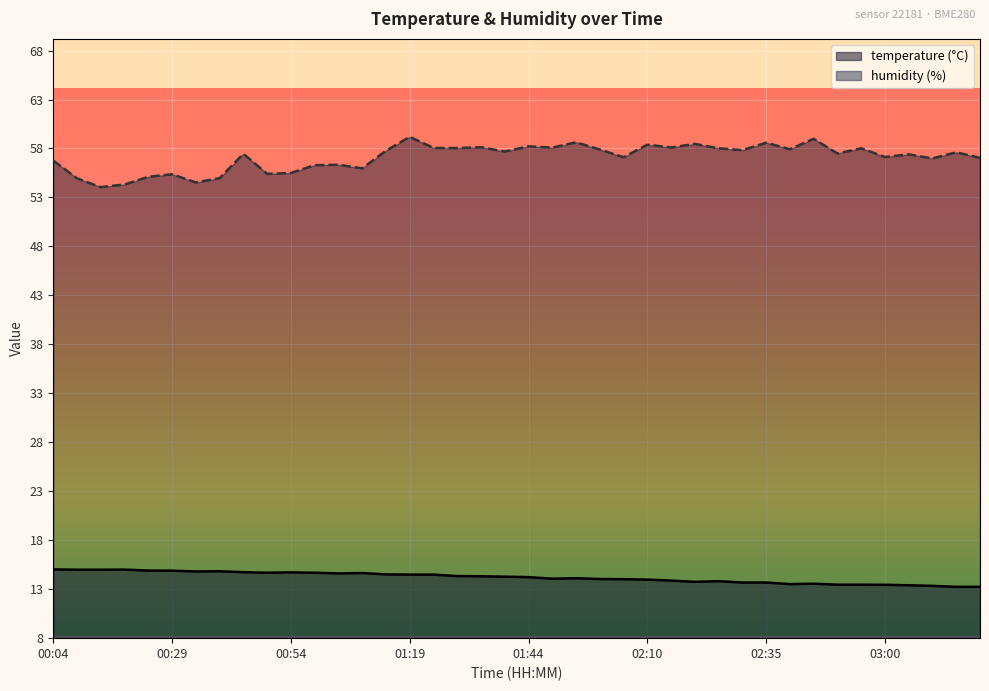

True or false: temperature has more than 0 interior local peaks.

True